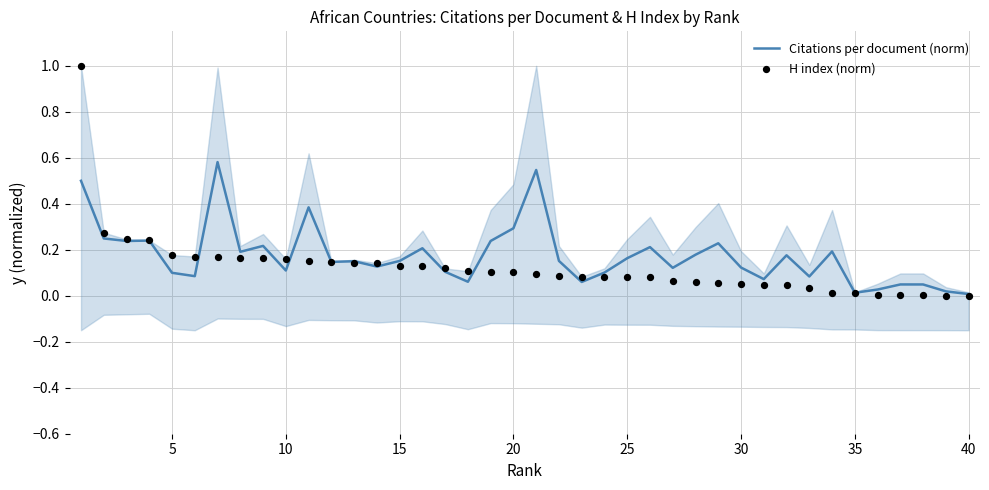

What are all the series names shown in the legend?

Citations per document (norm), H index (norm)